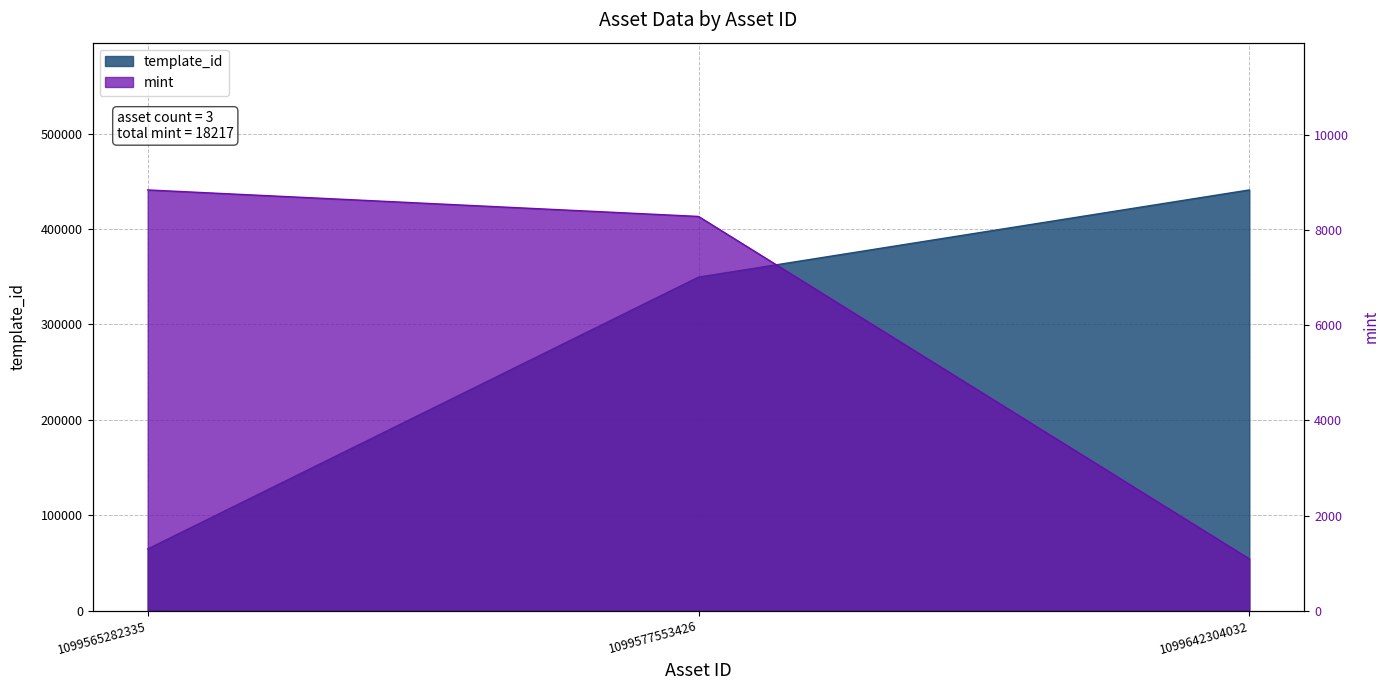

Which series has the largest total across all categories?

template_id